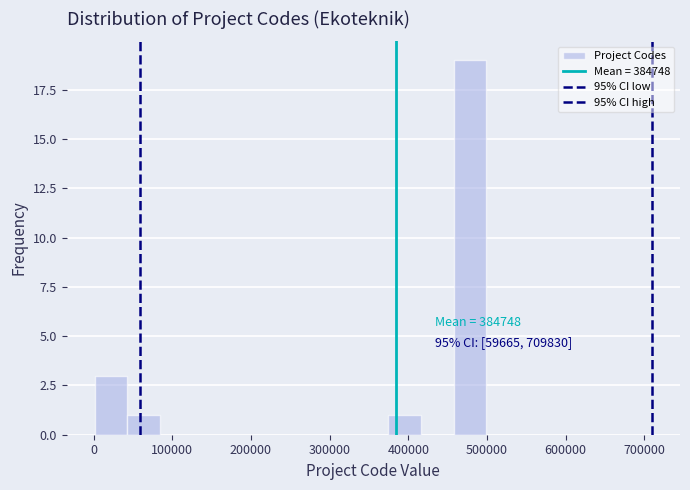

Which range on the x-axis has the tallest bar?

460000 to 500000